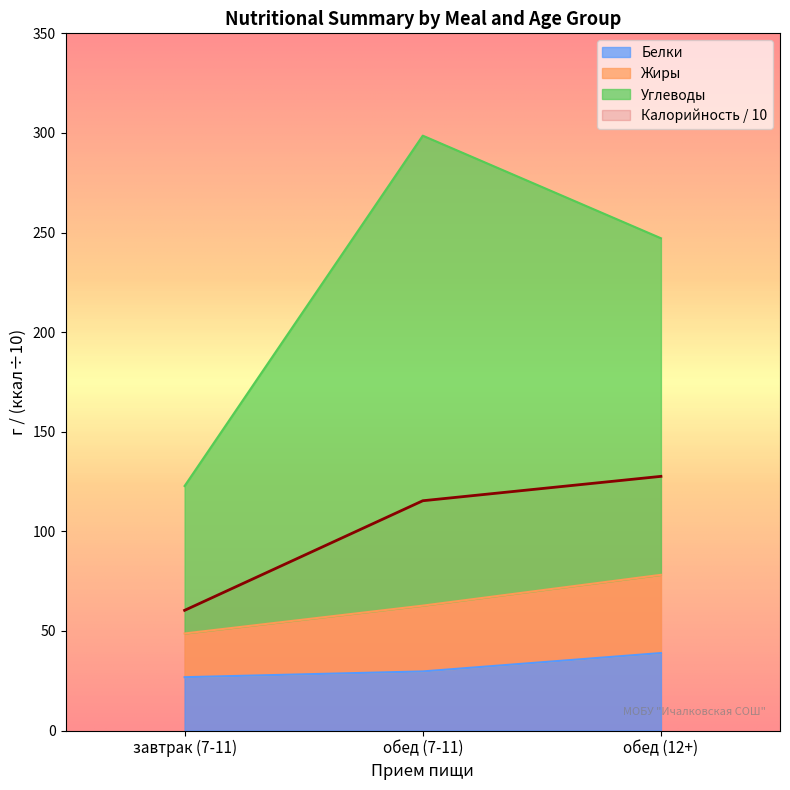

What is the highest value of the Белки series?

38.9